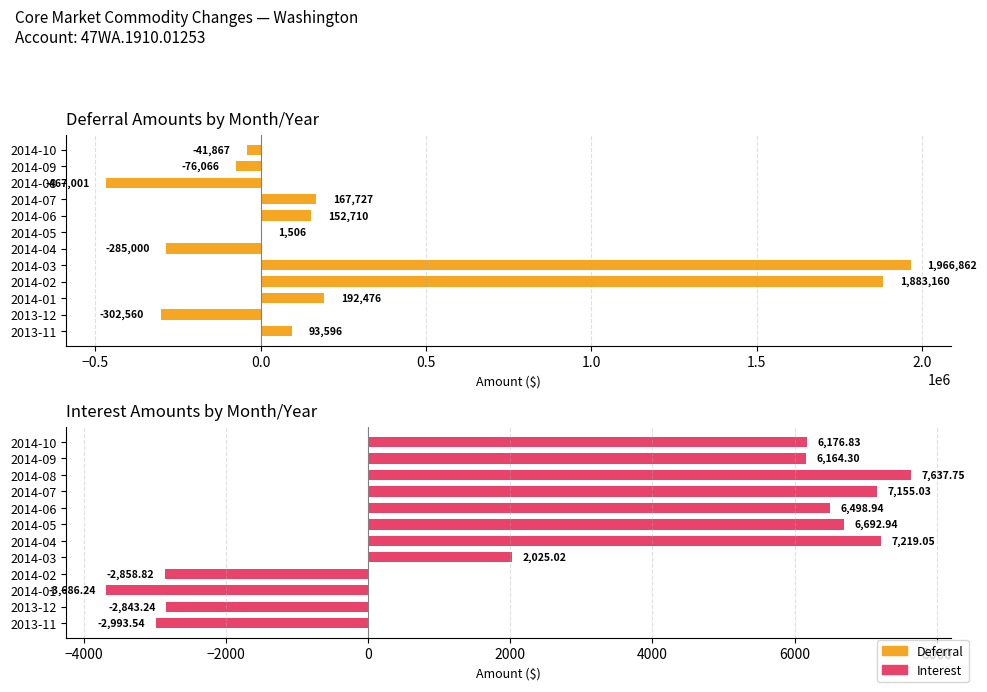

Rank the series by their average value, from lowest to highest.

Interest, Deferral